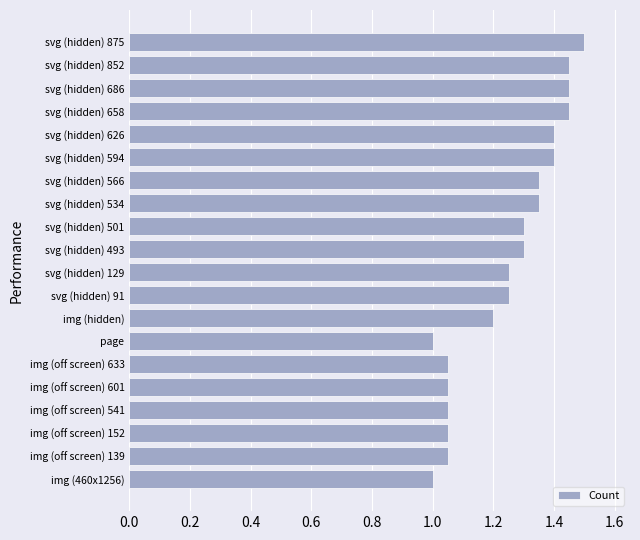

Approximately how many times larger is the value at page compared to svg (hidden) 566?

0.7